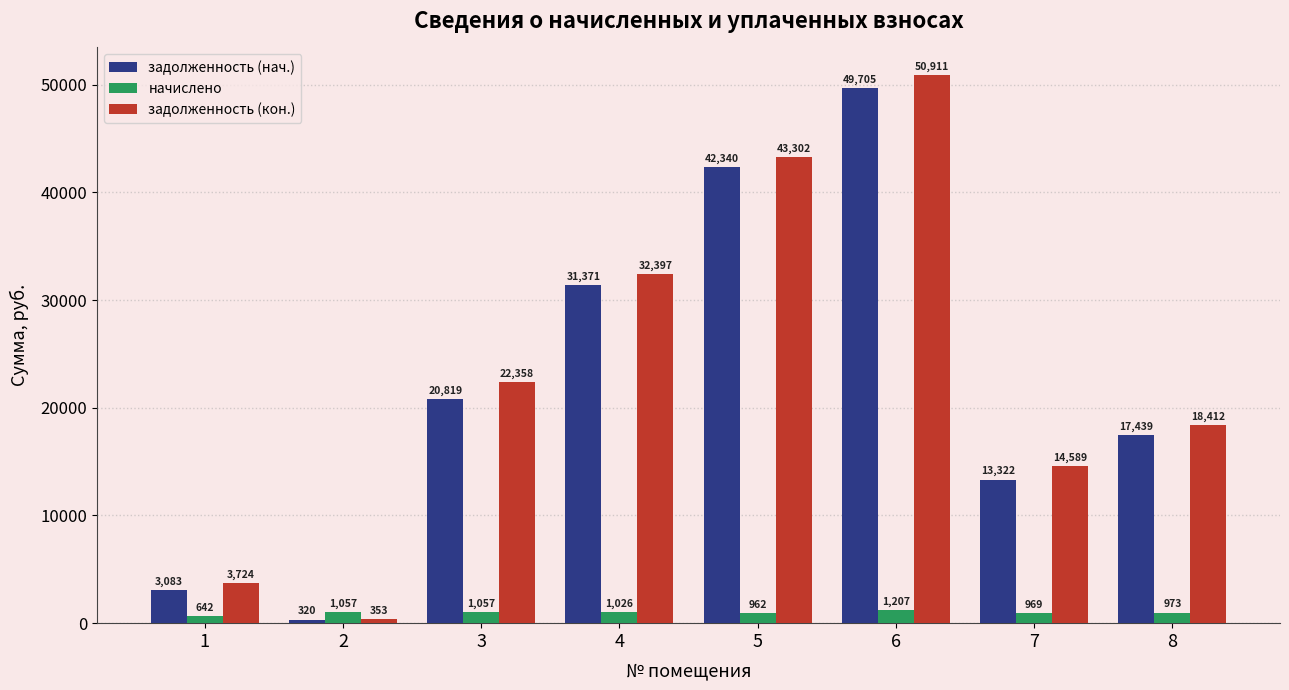

At which category is the sum across all series the highest?

6